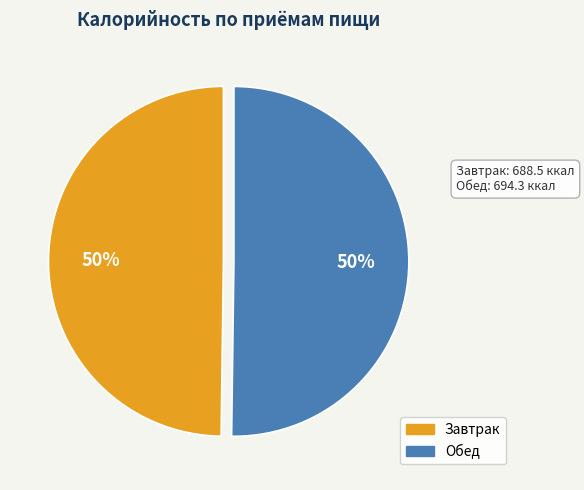

The Завтрак slice represents 62% of the pie. True or false?

False